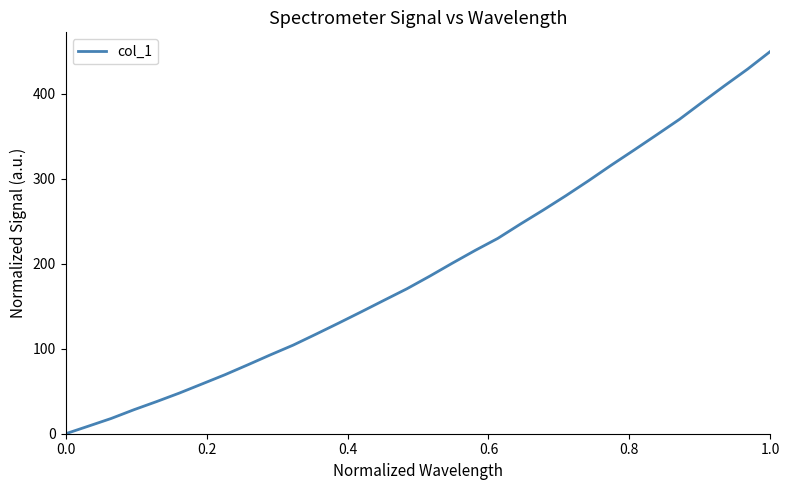

What is the difference between the maximum and minimum values?

450.0